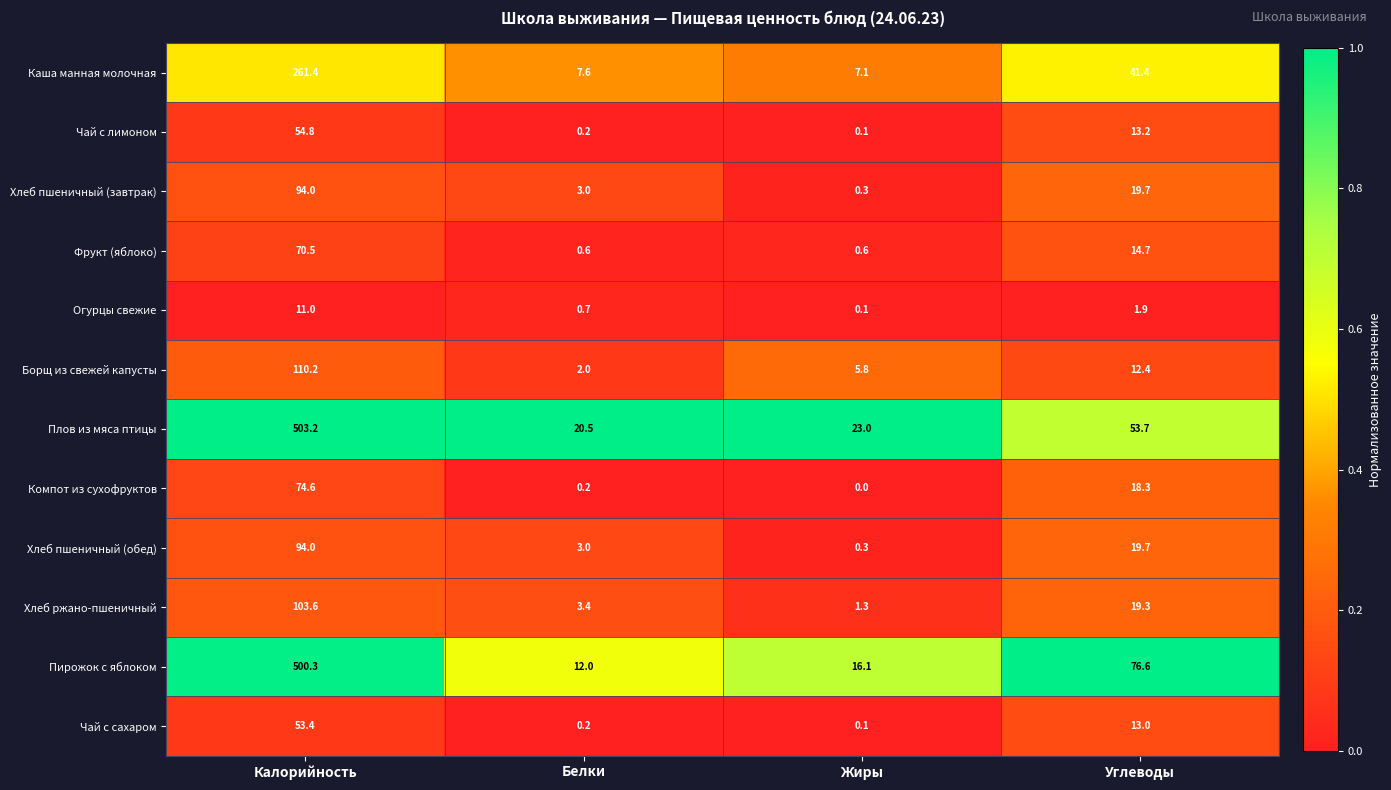

Rank the categories by Хлеб пшеничный (обед) value from highest to lowest.

Калорийность, Углеводы, Белки, Жиры